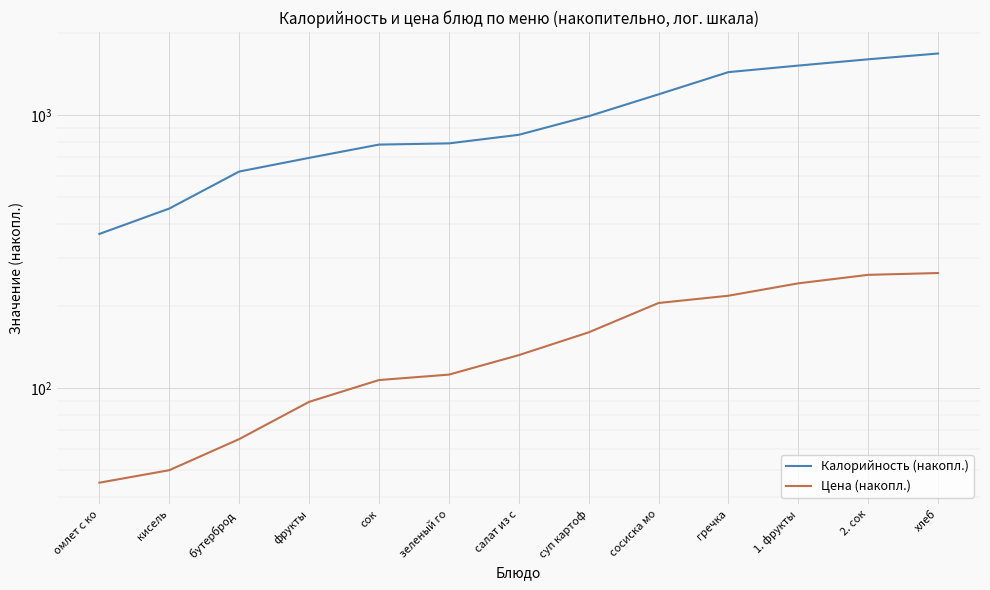

How many lines are shown in the chart?

2